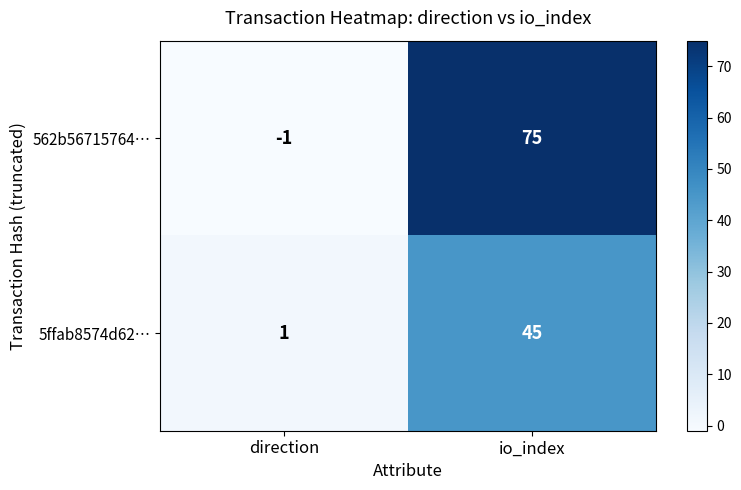

Is the value of 562b56715764… at io_index greater than the value of 5ffab8574d62… at io_index?

Yes